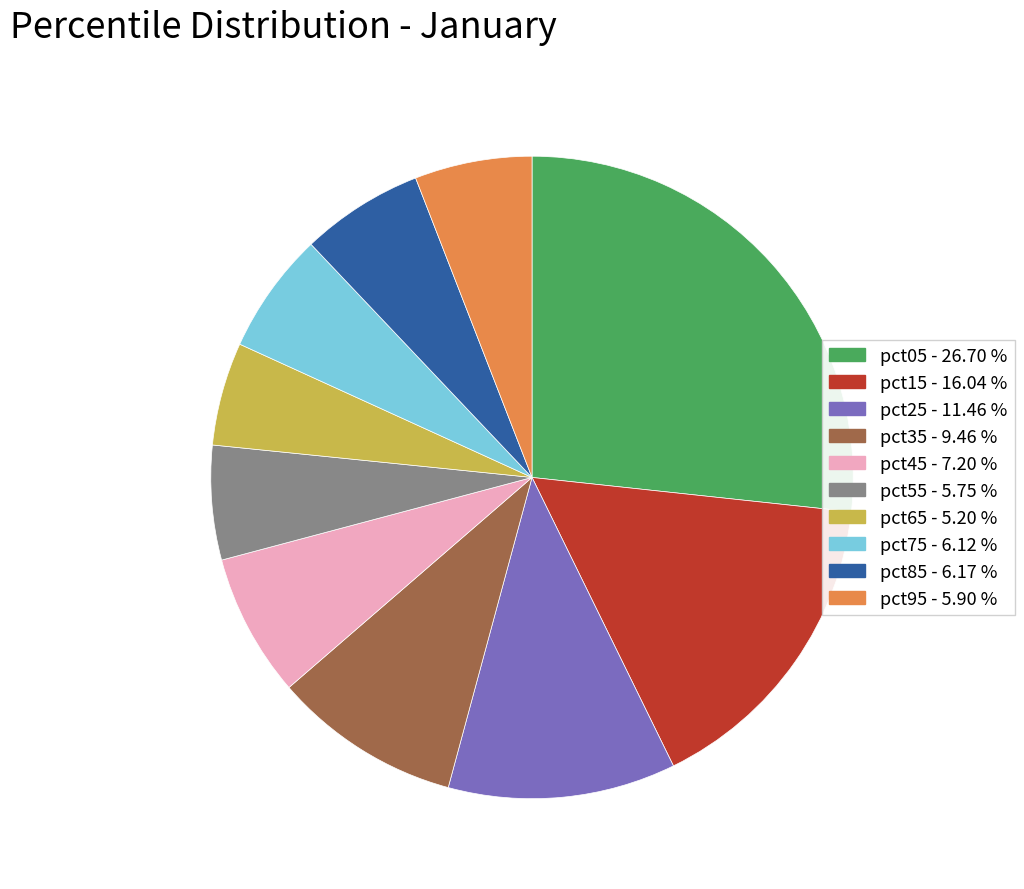

The pct55 slice represents 6% of the pie. True or false?

True